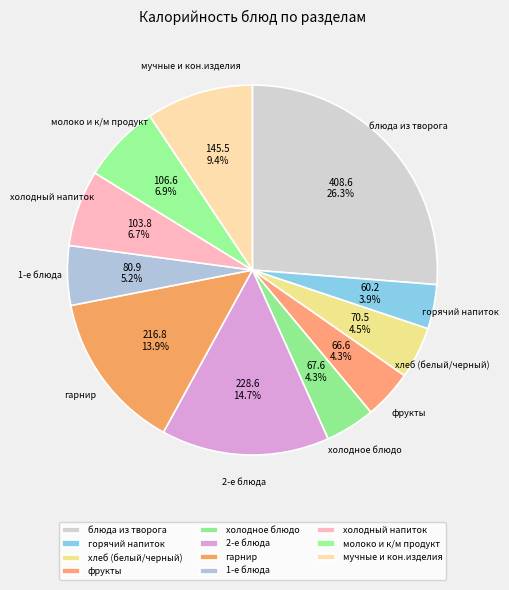

What is the total percentage of фрукты and холодное блюдо?

8.6%